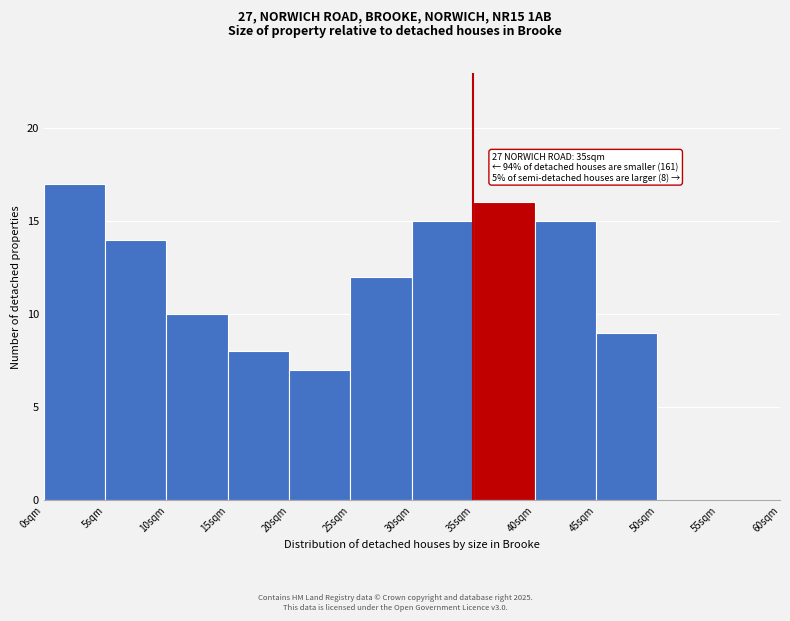

Which range on the x-axis has the tallest bar?

0 to 5